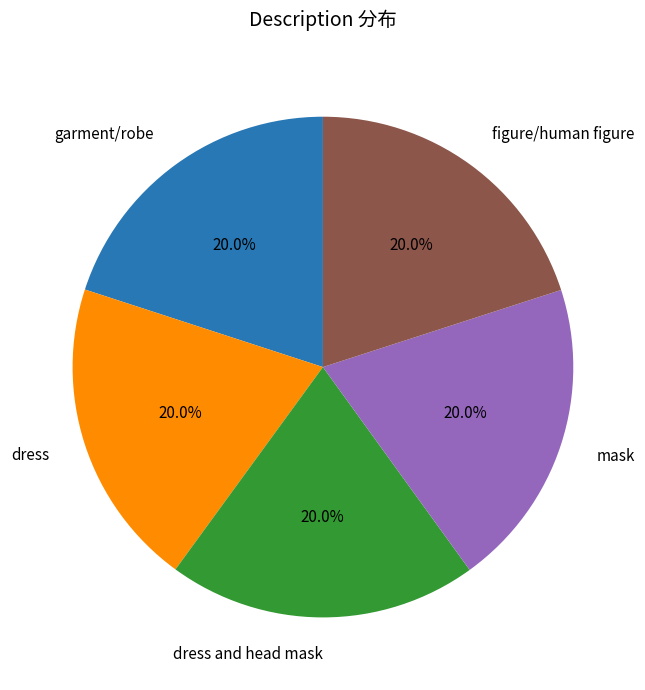

To the nearest percent, what is the average slice percentage?

20%